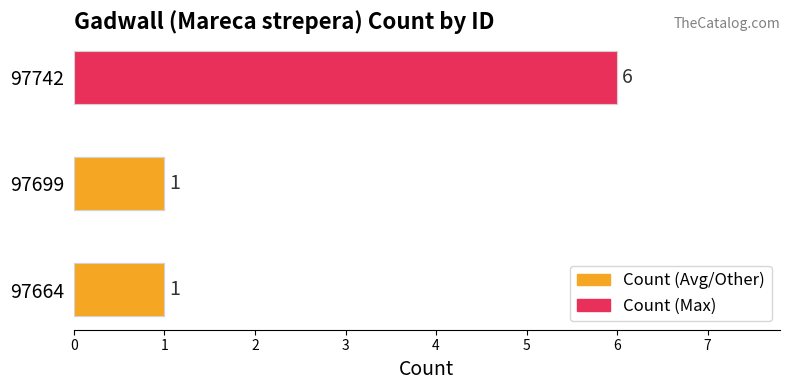

What is the sum of the Count (Max) values at 97664 and 97699?

2